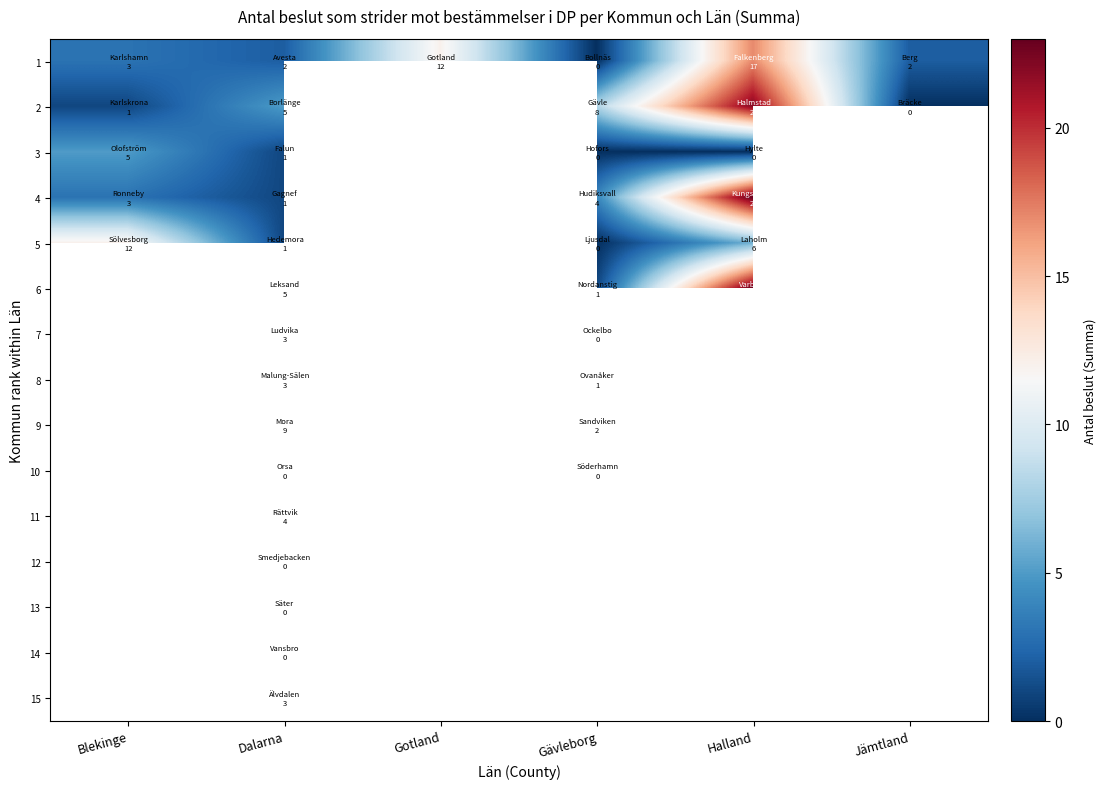

What is the sum of the 1 values at Gotland and Halland?

29.0